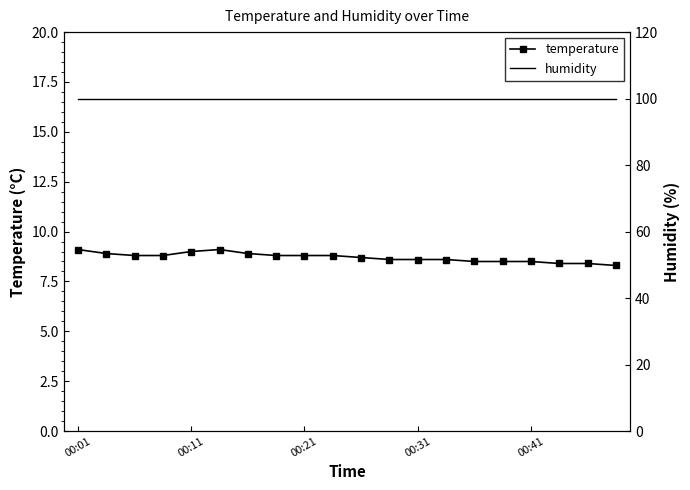

True or false: humidity has more than 1 interior local peaks.

False